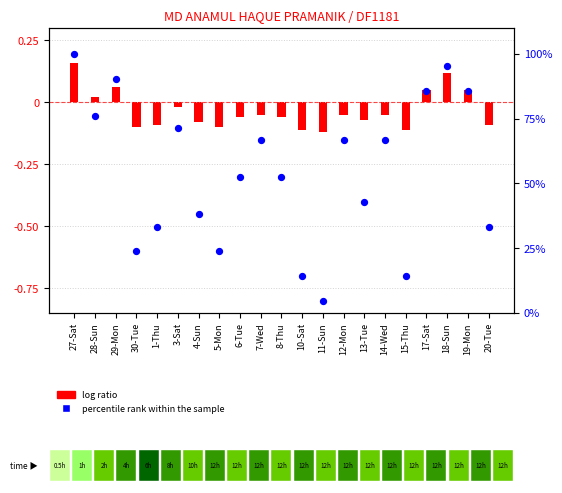

Which series has the largest total across all categories?

percentile rank within the sample